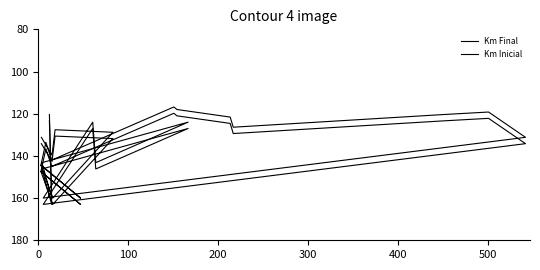

At which category does Km Final reach its first local peak?

100